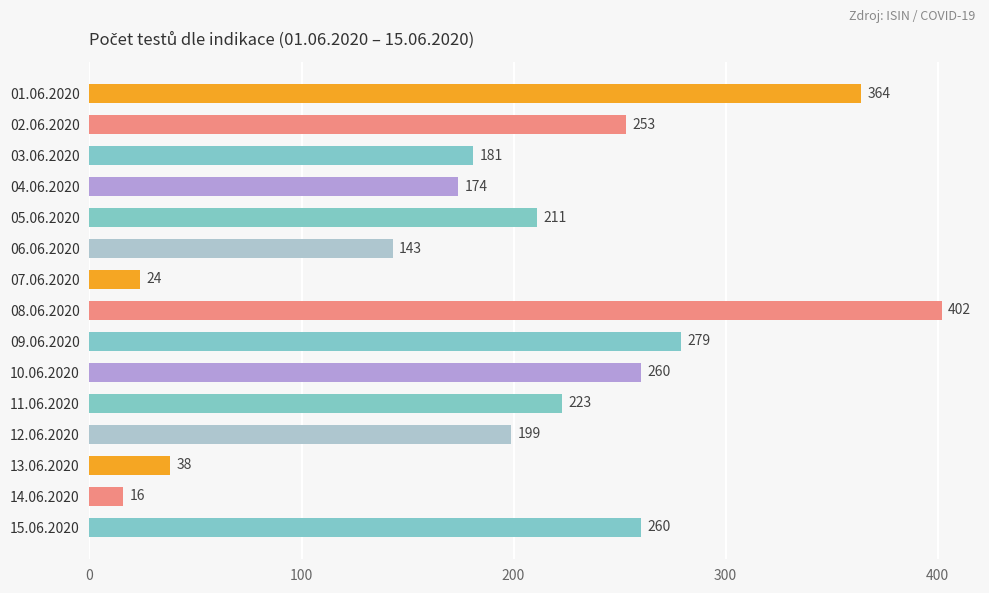

The chart shows a value of 211 at 05.06.2020. True or false?

True